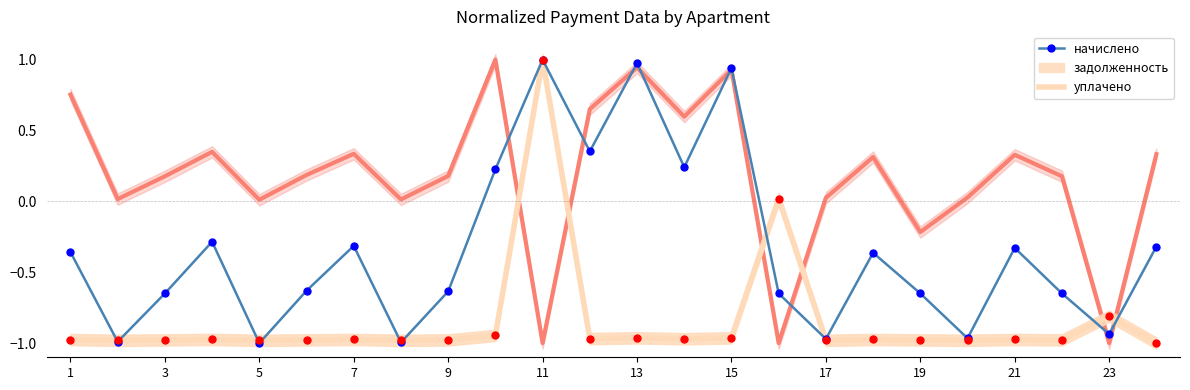

How many values in the уплачено series exceed 0?

20